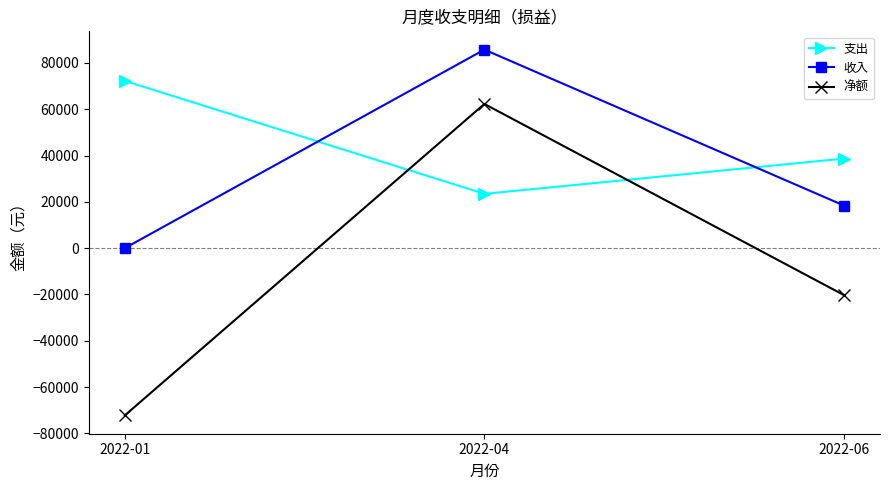

Rank the series at 2022-06 from lowest to highest value.

净额, 收入, 支出